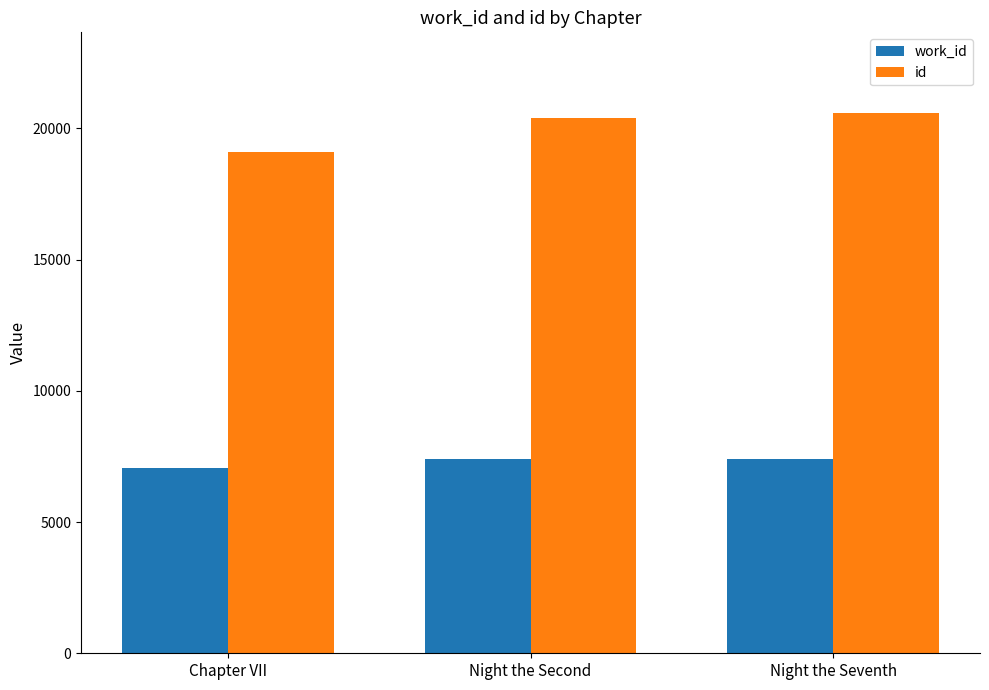

Does the chart contain stacked bars?

No